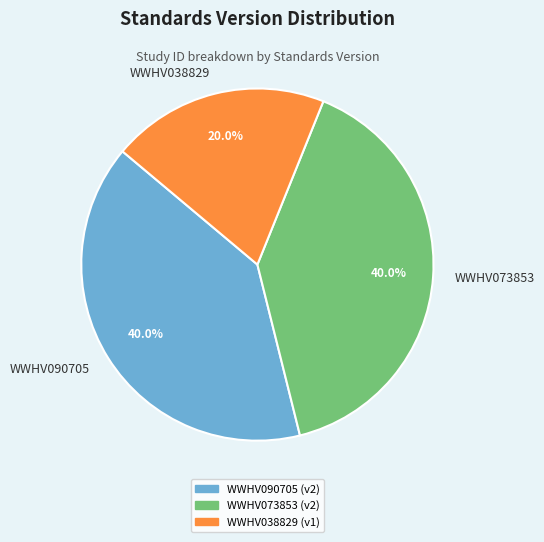

How many segments does this pie chart have?

3